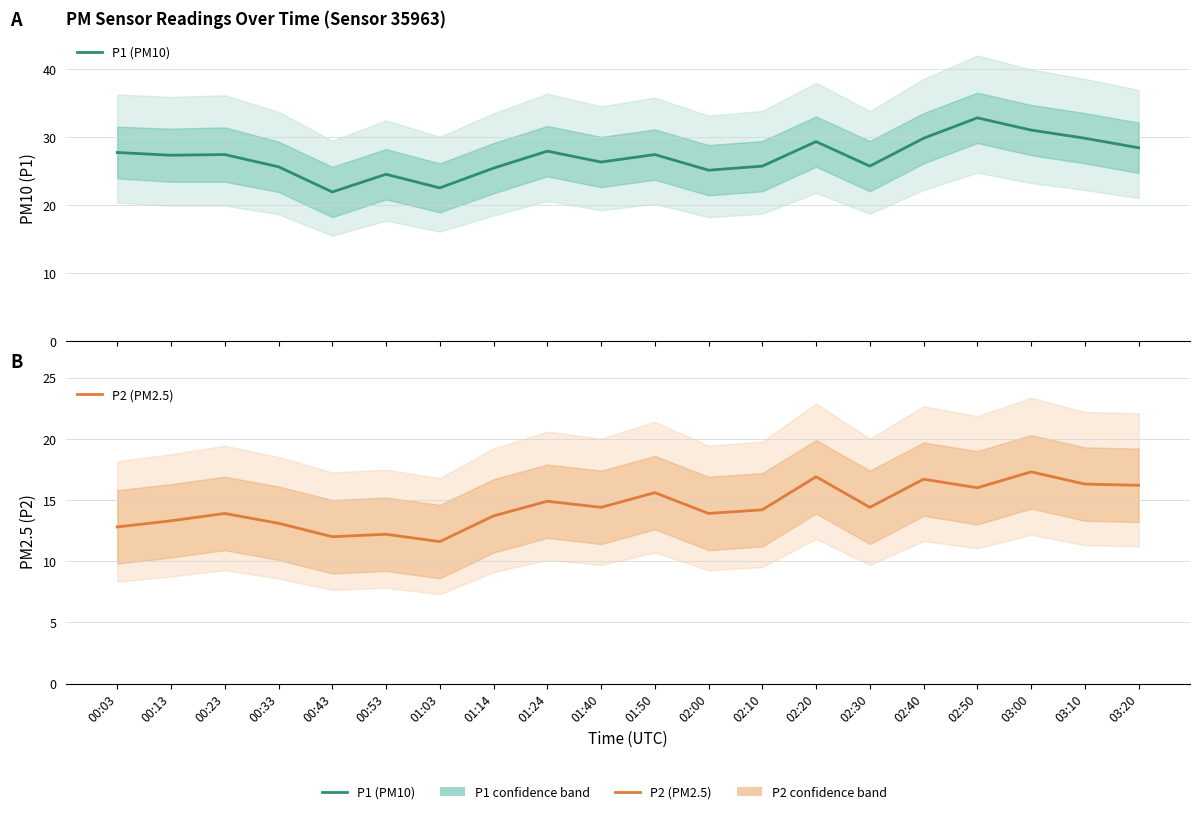

Which label corresponds to the smallest value in the chart?

01:03